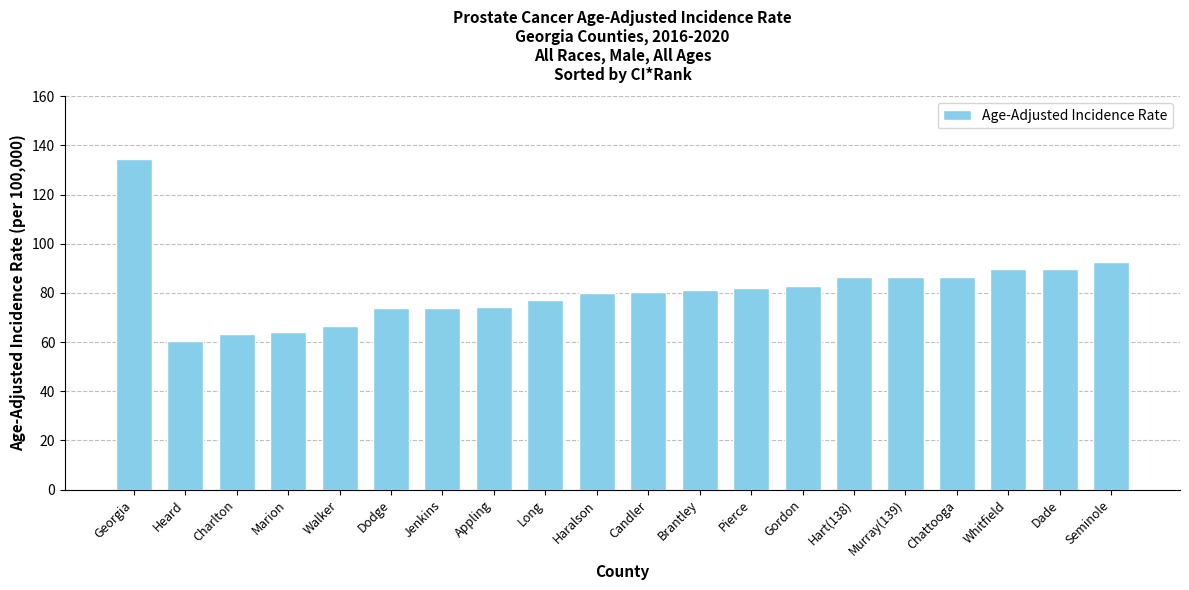

What is the average value?

81.3